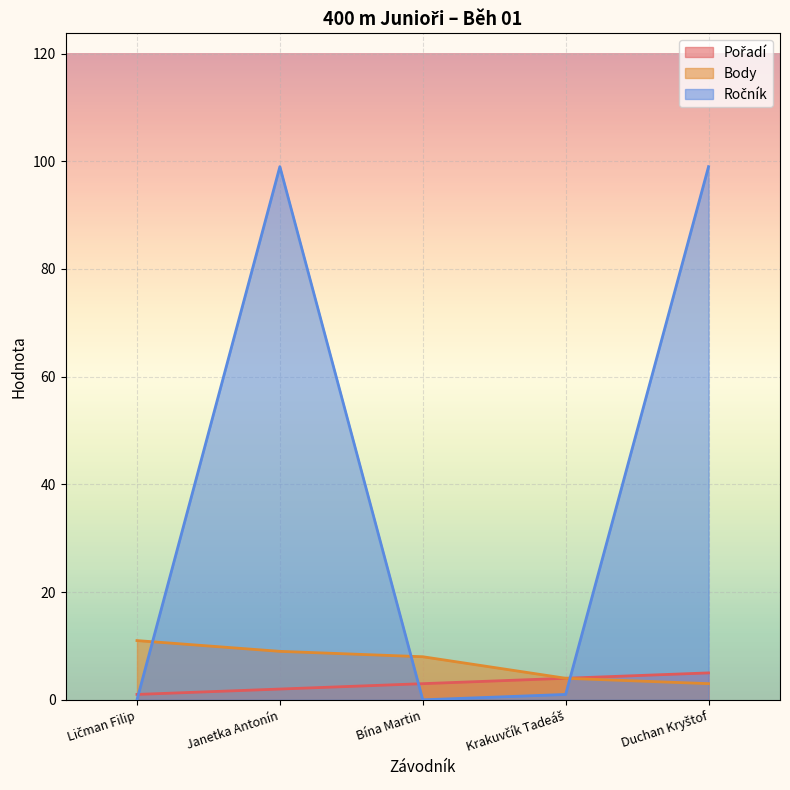

Reading left to right, extract all data points from this chart.

Pořadí: 1	2	3	4	5
Body: 11	9	8	4	3
Ročník: 0	99	0	1	99